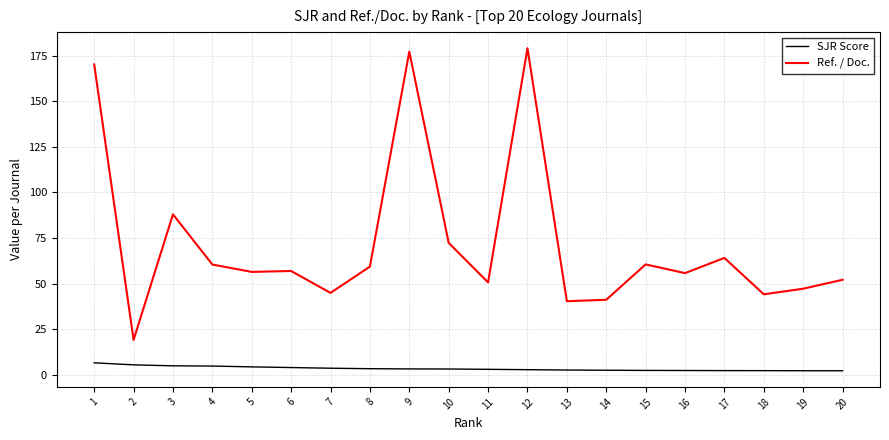

Rank the series by their average value, from highest to lowest.

Ref. / Doc., SJR Score